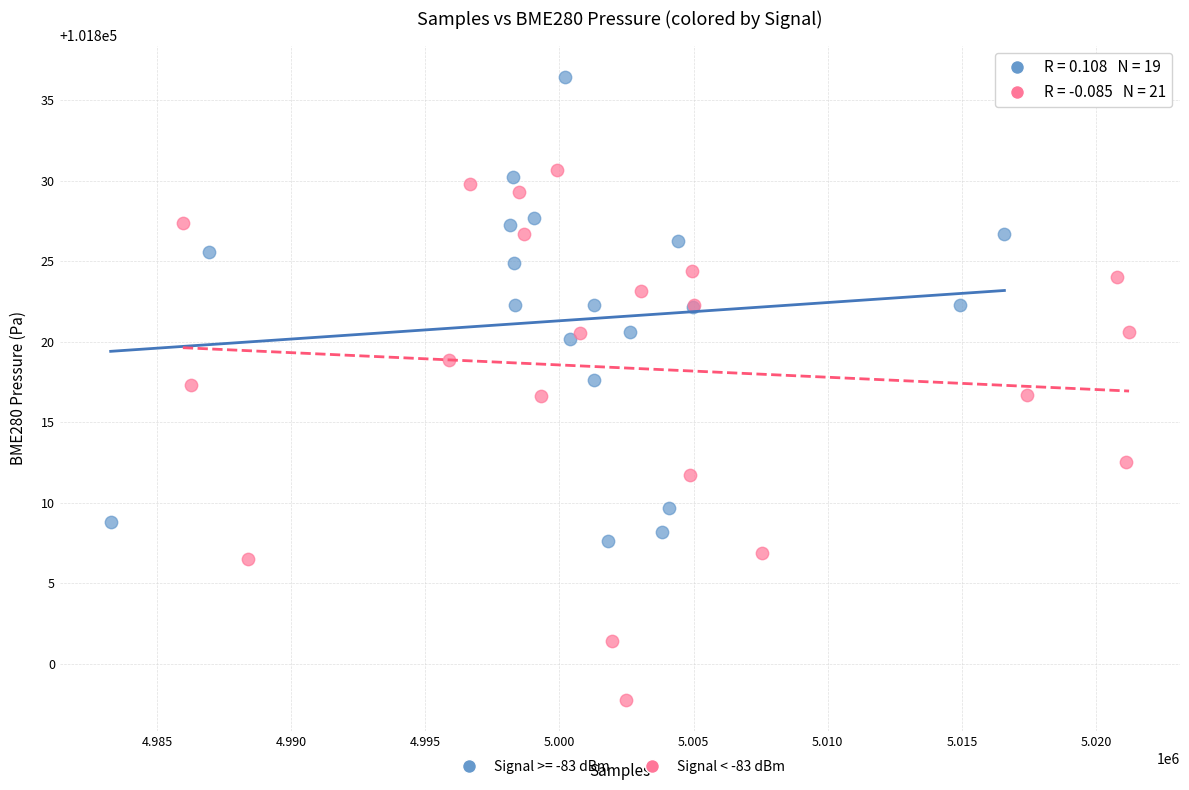

Which series reaches the minimum Y coordinate?

Signal < -83 dBm